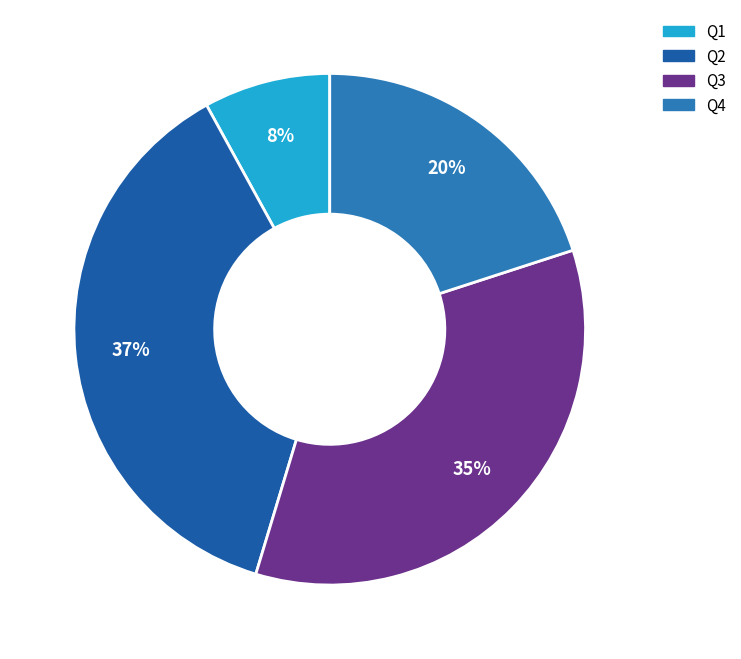

Count the number of slices in the pie.

4